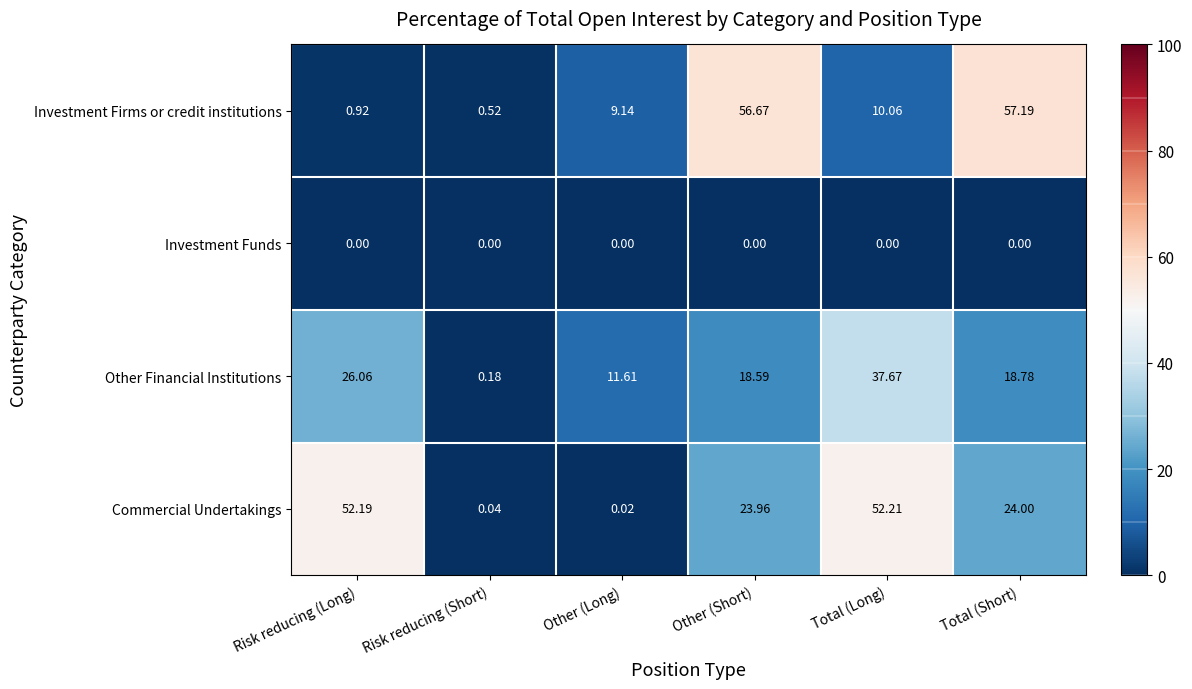

At which label is Investment Firms or credit institutions closest to 28?

Total (Long)